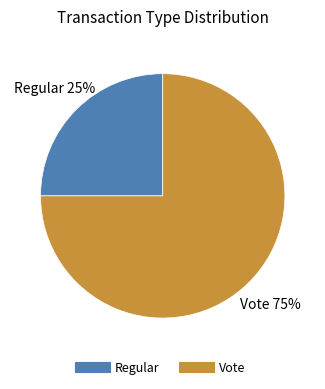

Rank the categories by value from lowest to highest.

Regular, Vote